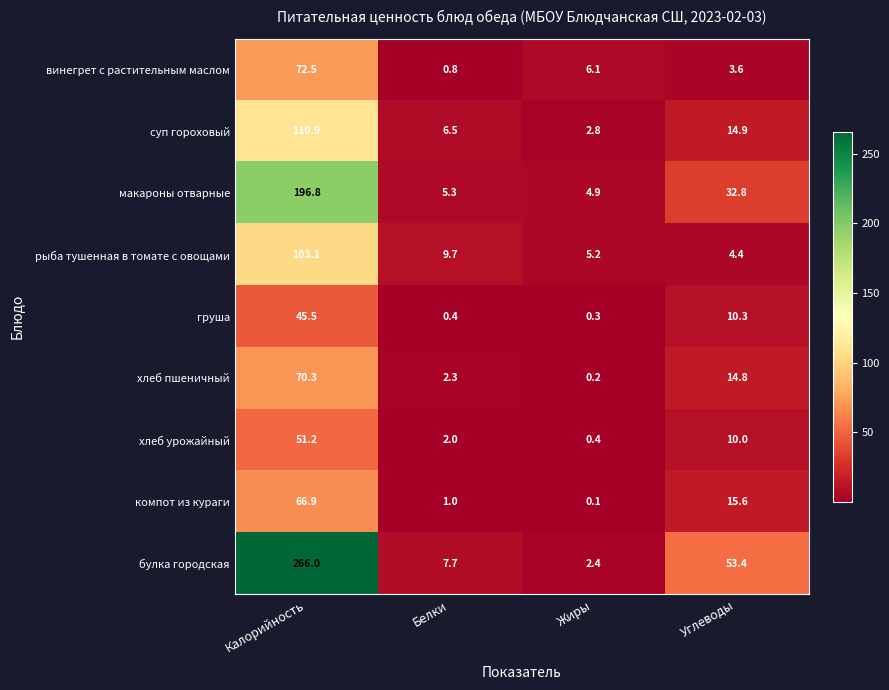

What is the spread (max minus min) of values at Жиры?

6.0